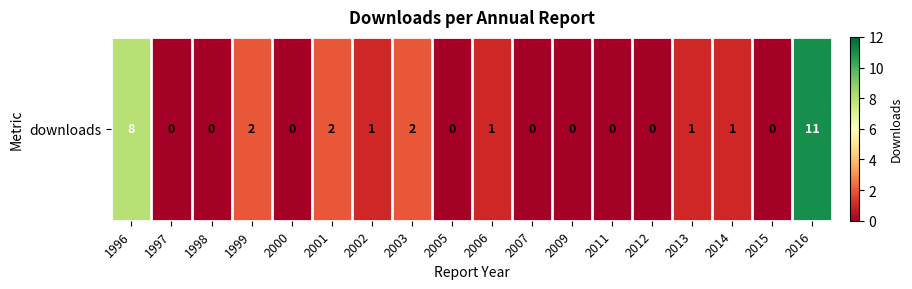

How many data points are less than 1?

9